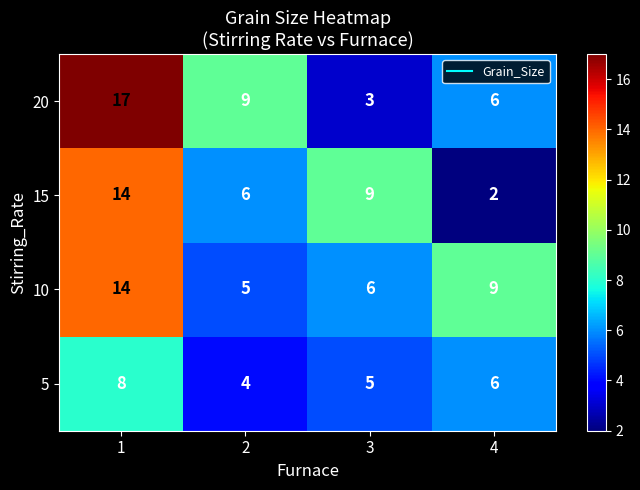

Reading left to right, list all the values displayed in this chart.

20: 17	9	3	6
15: 14	6	9	2
10: 14	5	6	9
5: 8	4	5	6